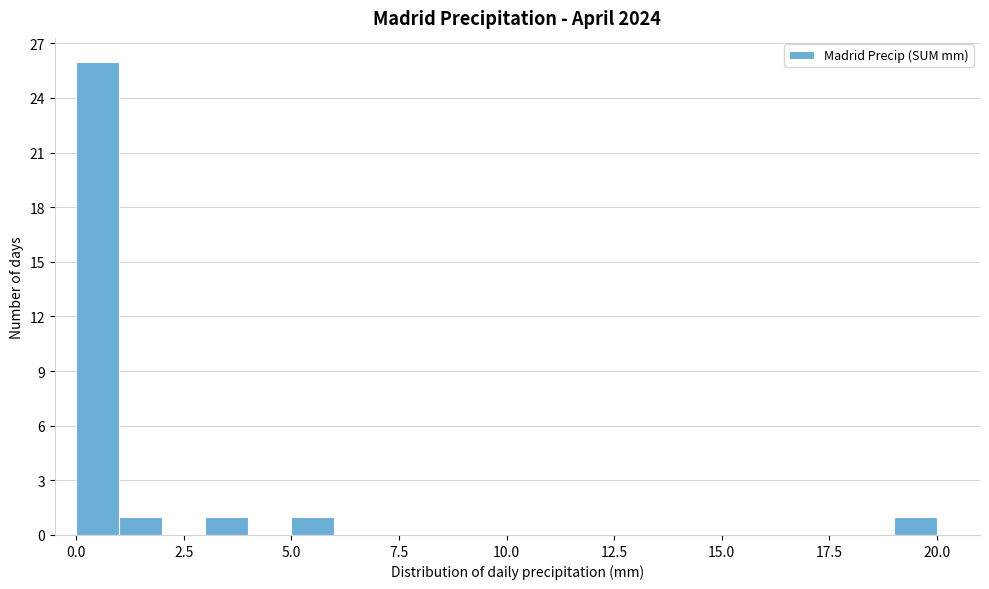

Around what value on the x-axis is the tallest bar? Give the approximate position of its centre, as read against the axis.

0.5